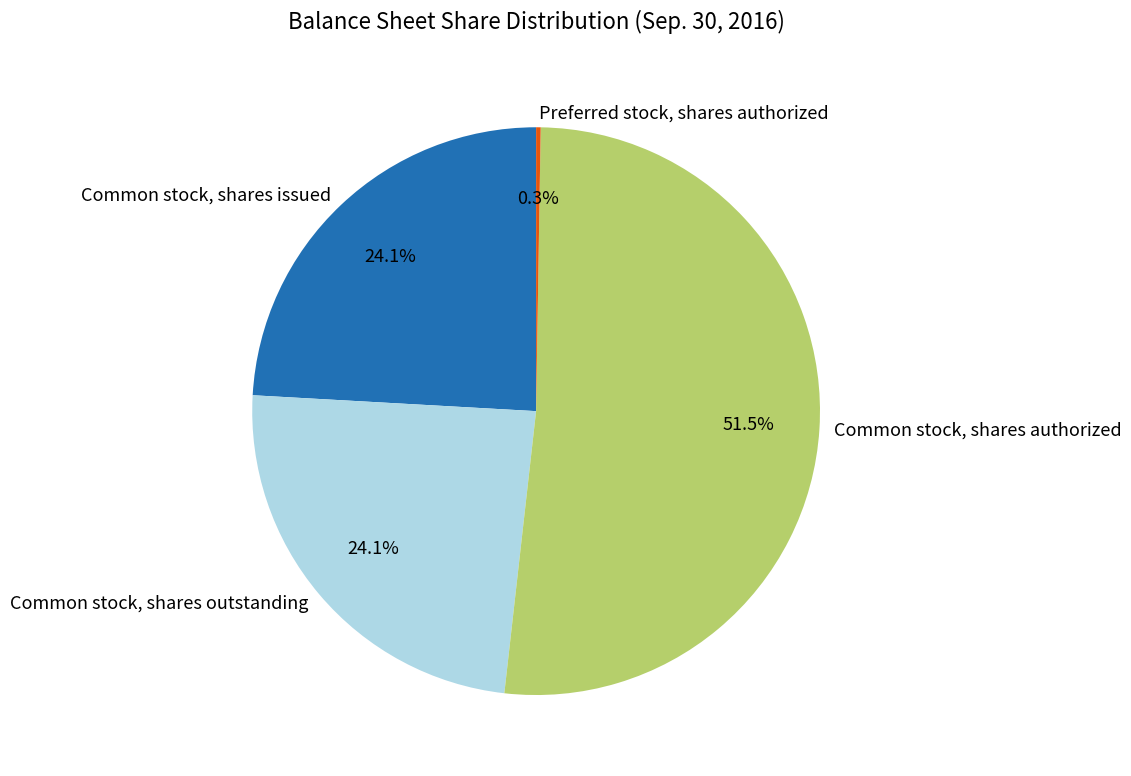

What is the majority slice?

Common stock, shares authorized